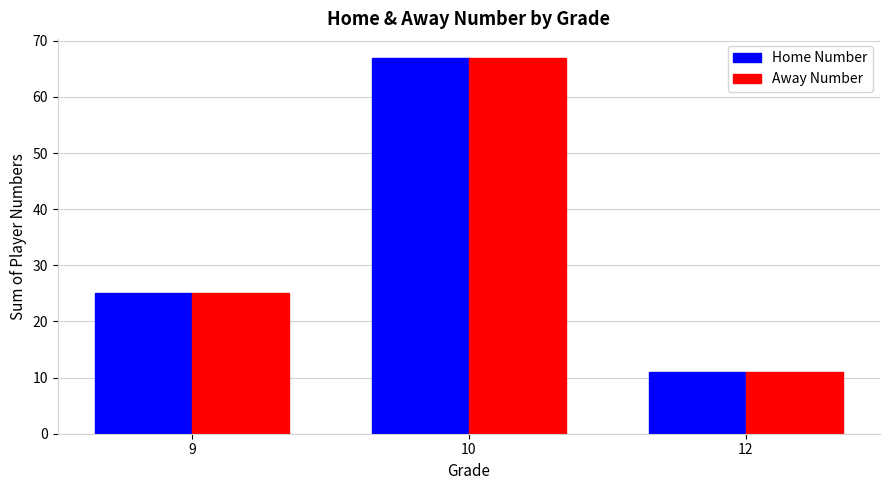

At which label does Away Number reach its peak?

10